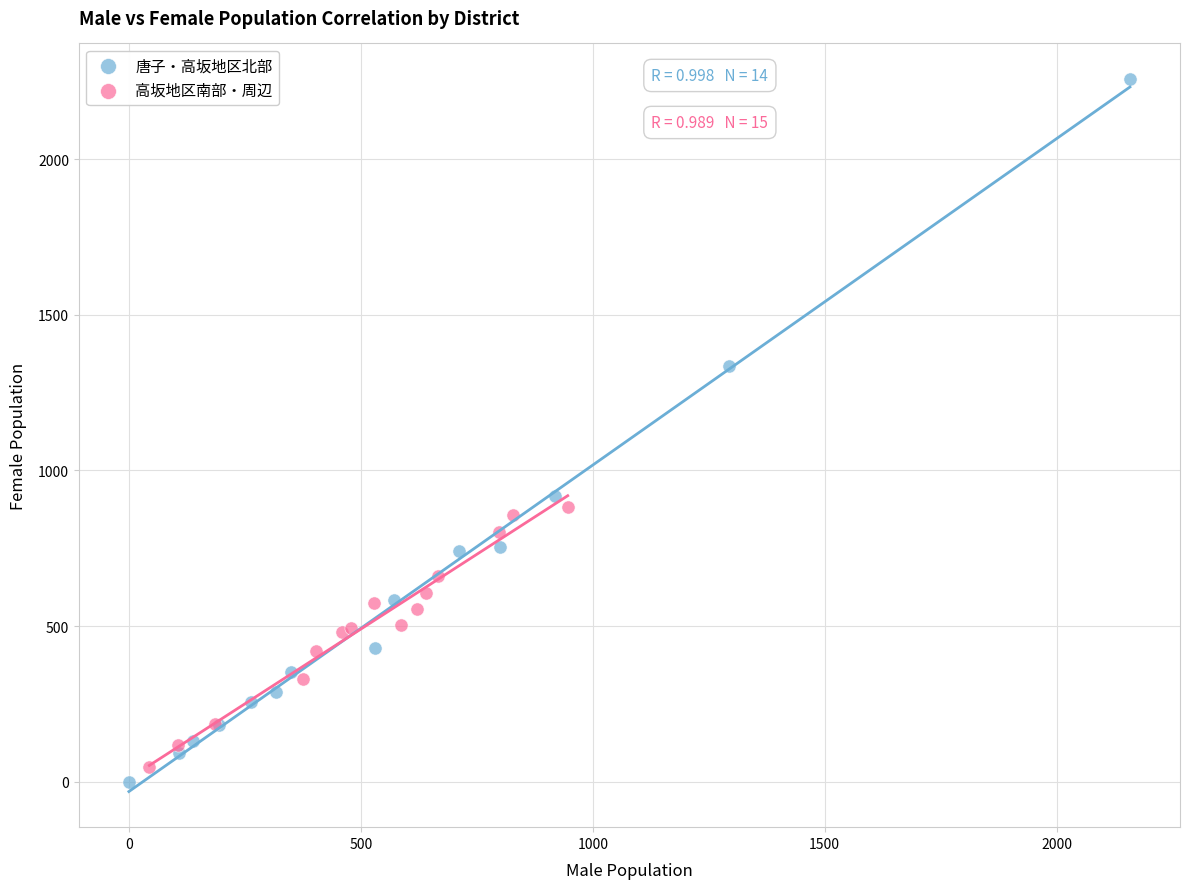

Which series has the widest spread of Y values?

唐子・高坂地区北部